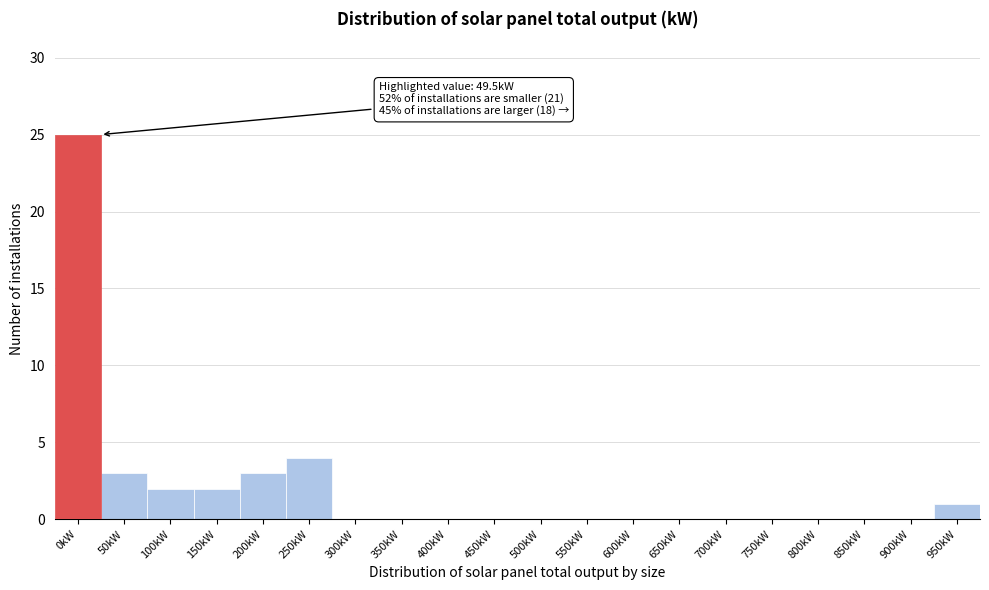

Reading left to right, what are all the values shown in this chart?

0kW=25	50kW=3	100kW=2	150kW=2	200kW=3	250kW=4	300kW=0	350kW=0	400kW=0	450kW=0	500kW=0	550kW=0	600kW=0	650kW=0	700kW=0	750kW=0	800kW=0	850kW=0	900kW=0	950kW=1